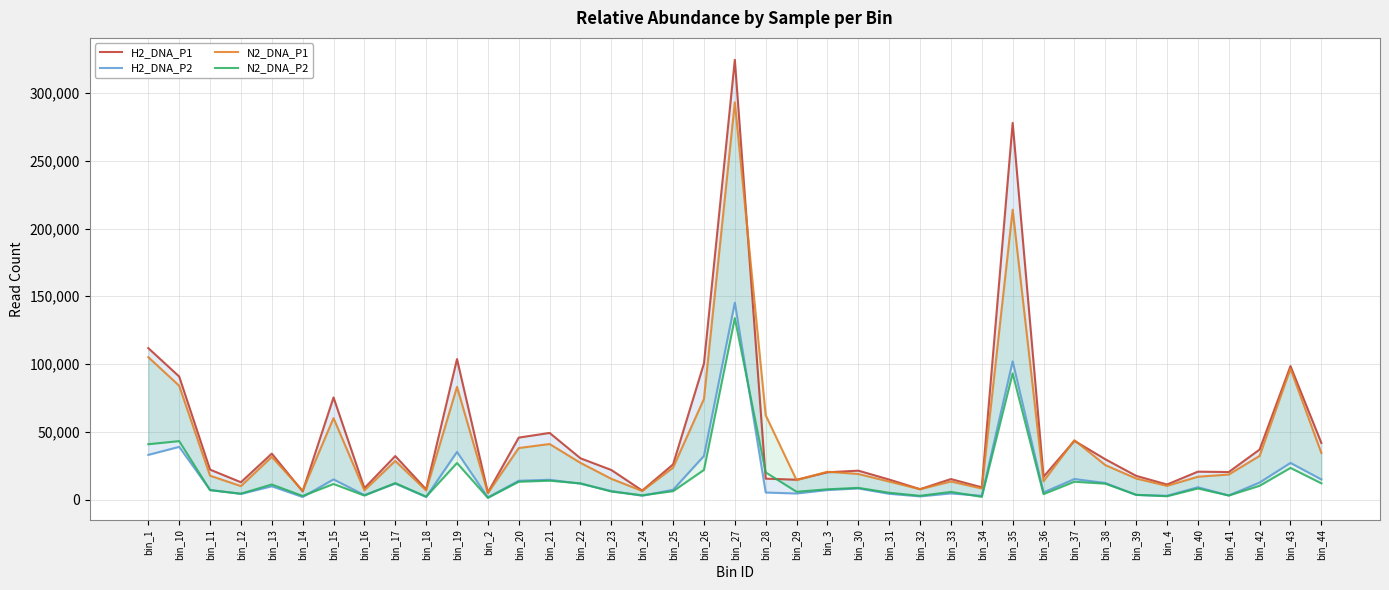

What position from the right is bin_16?

32